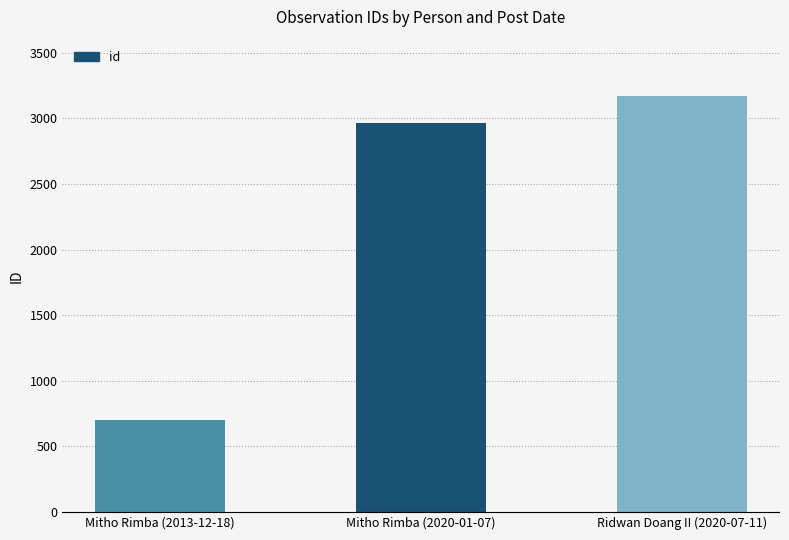

The chart shows a value of 2961 at Mitho Rimba (2020-01-07). True or false?

True